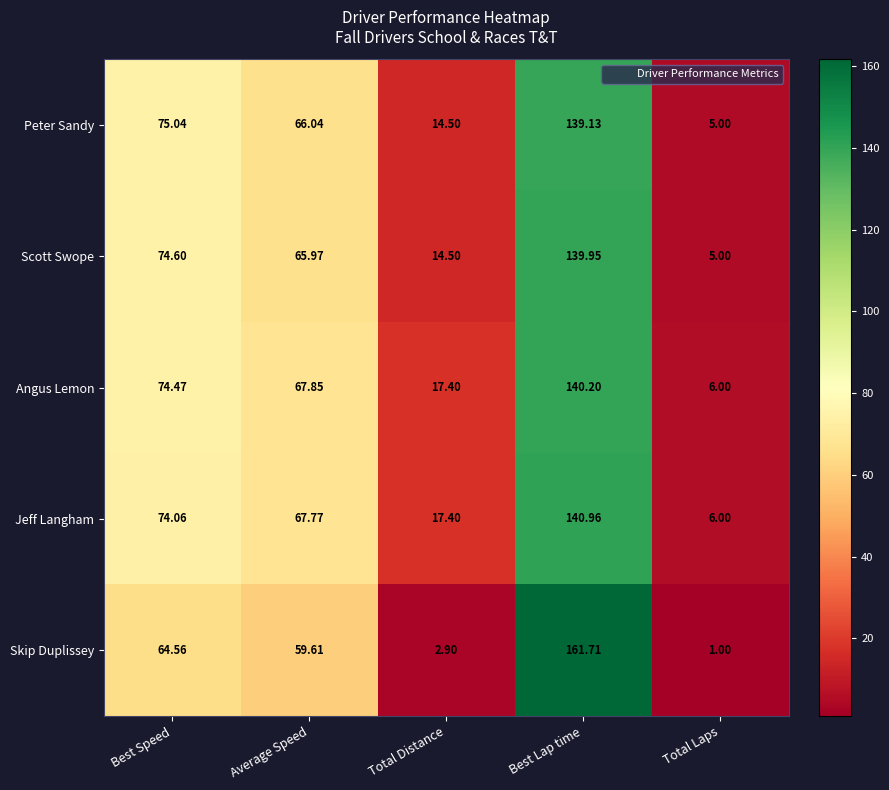

Which category has the lowest value in the Skip Duplissey series?

Total Laps